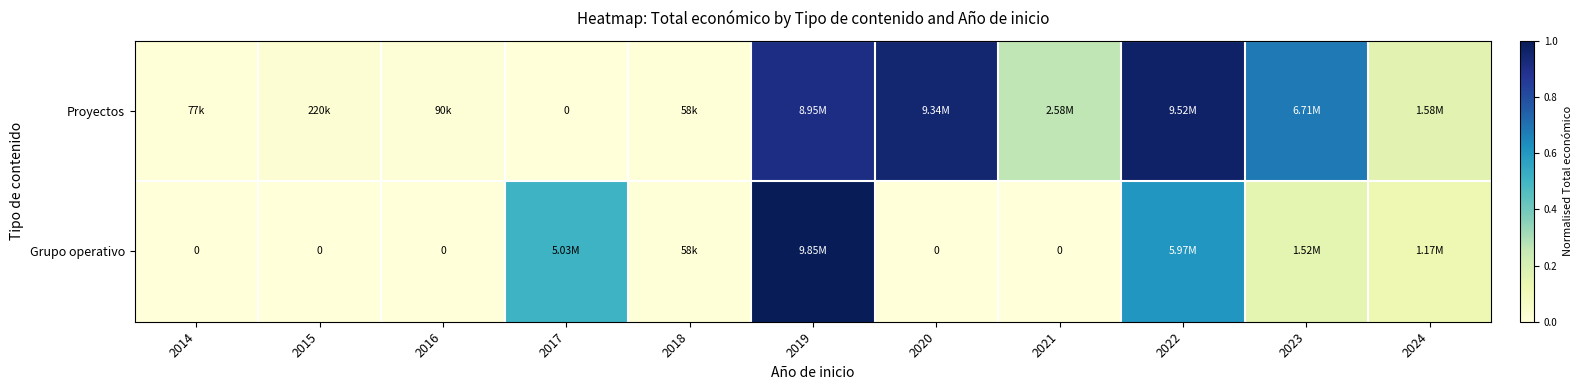

Between 2014 and 2016, which series saw the biggest shift?

Proyectos